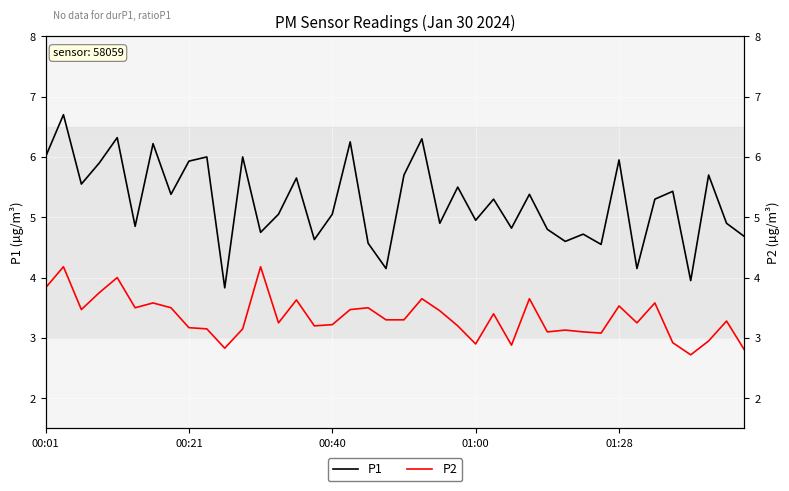

At how many categories does at least one series exceed 4?

38